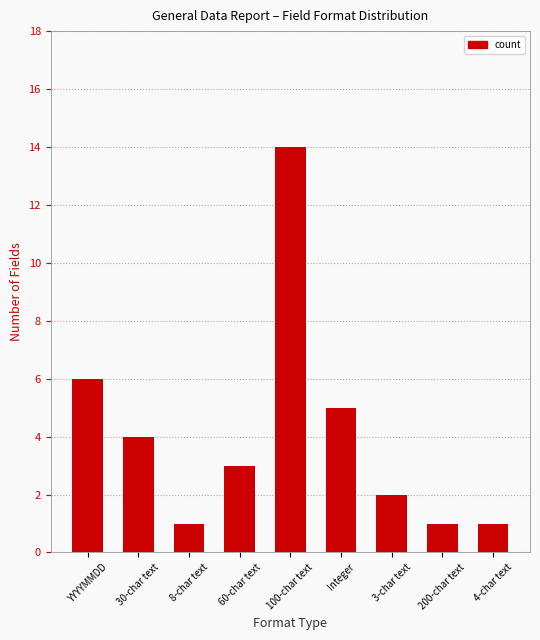

Where is the data nearest to the value 7?

YYYYMMDD